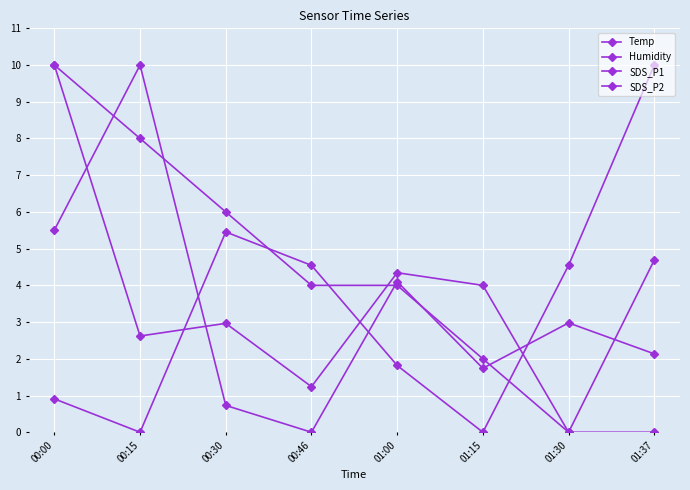

How many categories are shown in the chart?

8